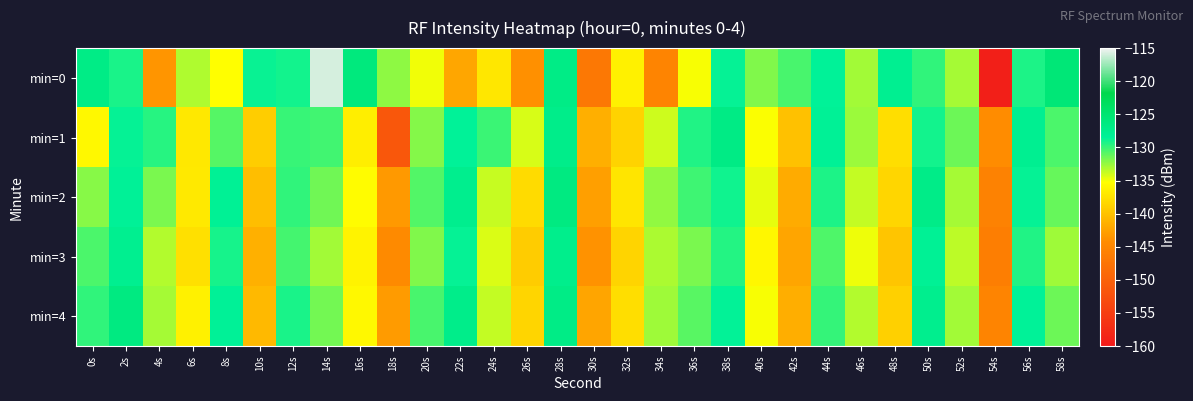

Which label corresponds to the smallest value in the chart?

54s